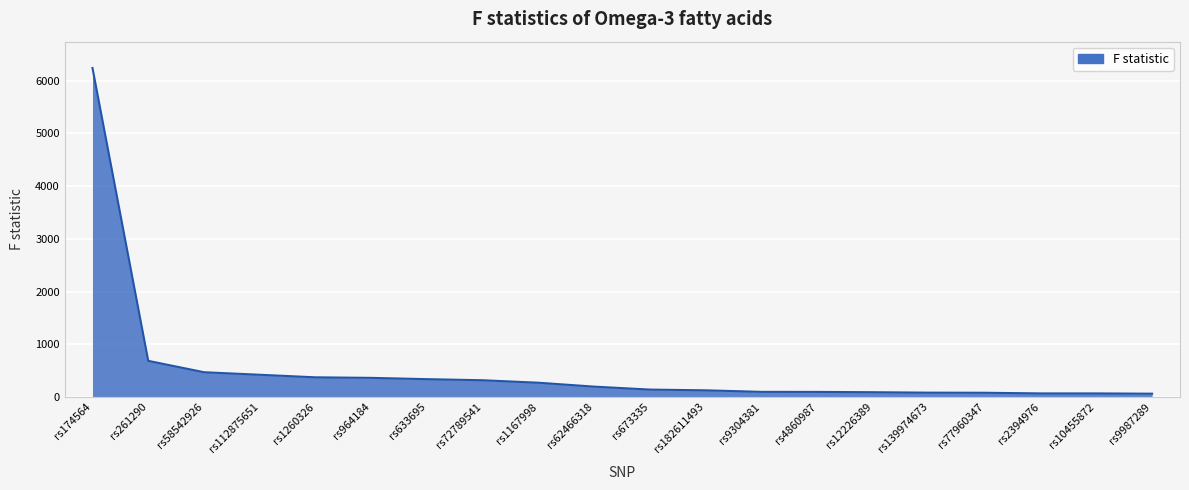

At which label is the value closest to 3152?

rs261290